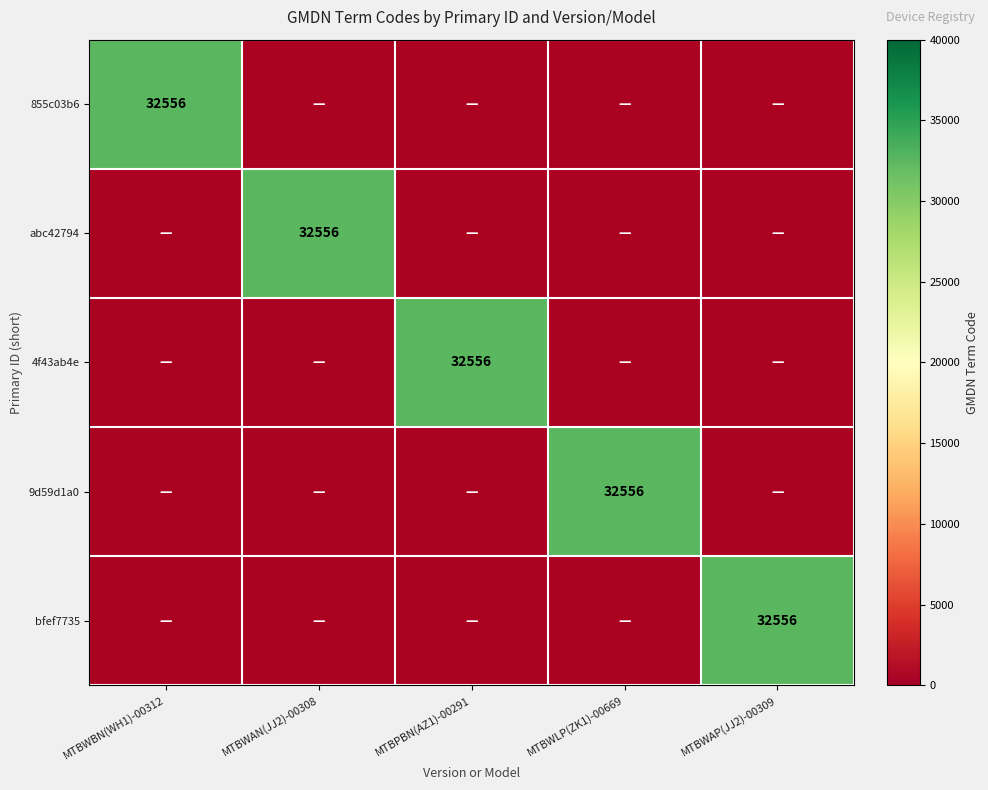

List the series in order of their overall mean, lowest first.

855c03b6, abc42794, 4f43ab4e, 9d59d1a0, bfef7735